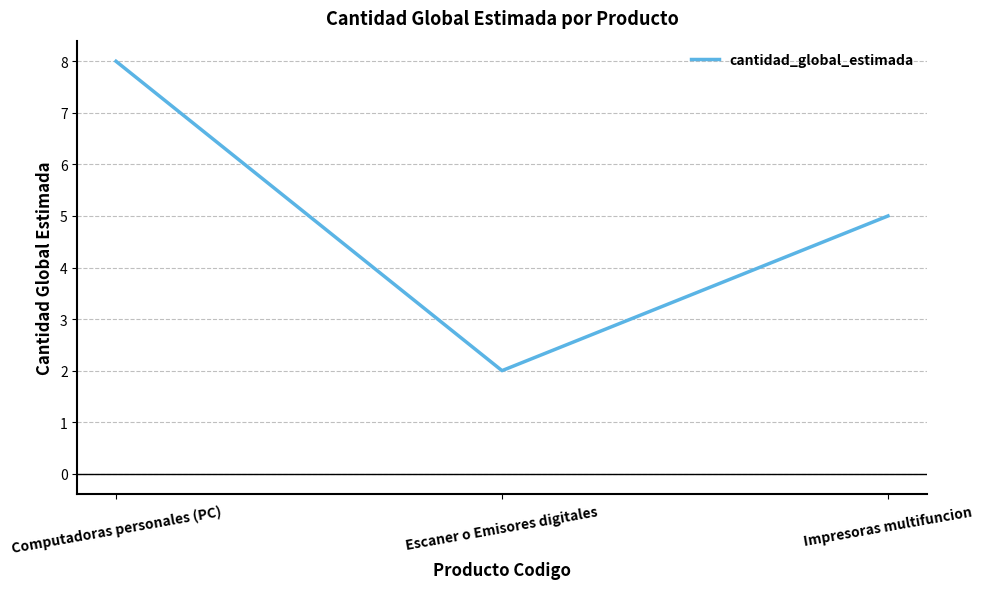

Reading right to left, list all the values displayed in this chart.

Impresoras multifuncion=5	Escaner o Emisores digitales=2	Computadoras personales (PC)=8